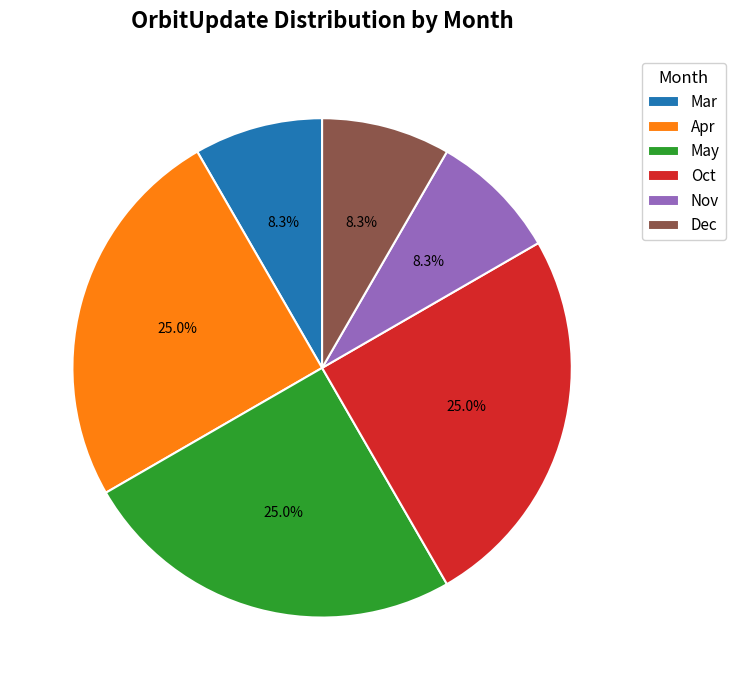

Combined, what portion of the pie is Mar and May?

33.3%